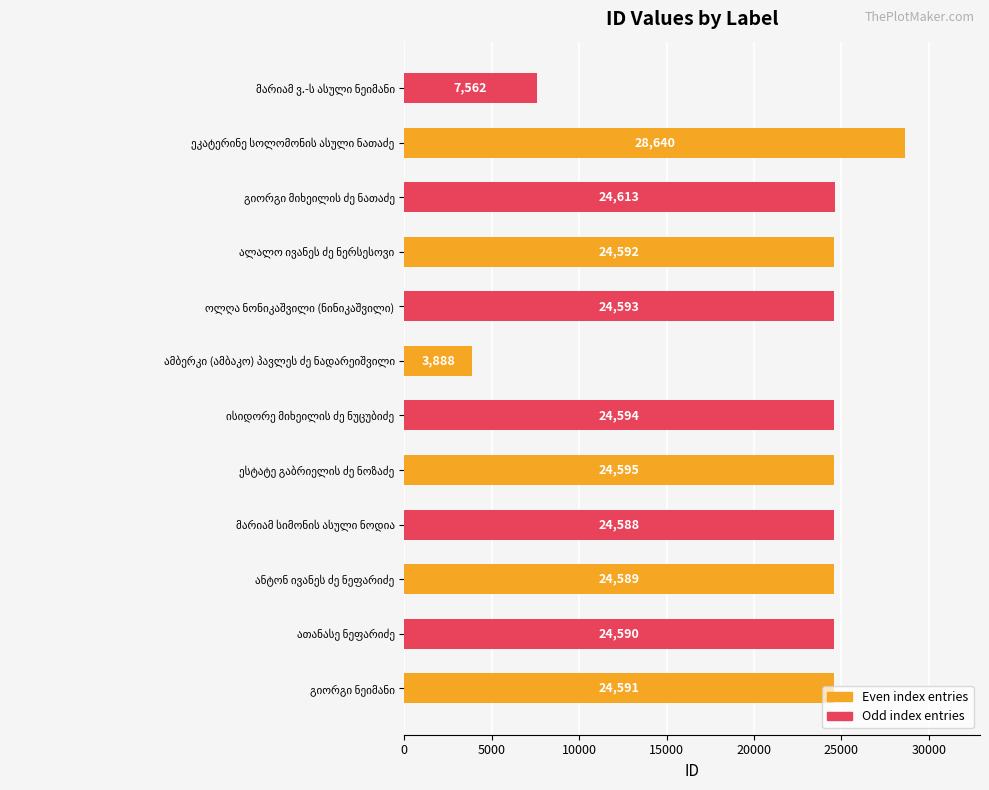

What is the difference between the maximum and minimum values?

24752